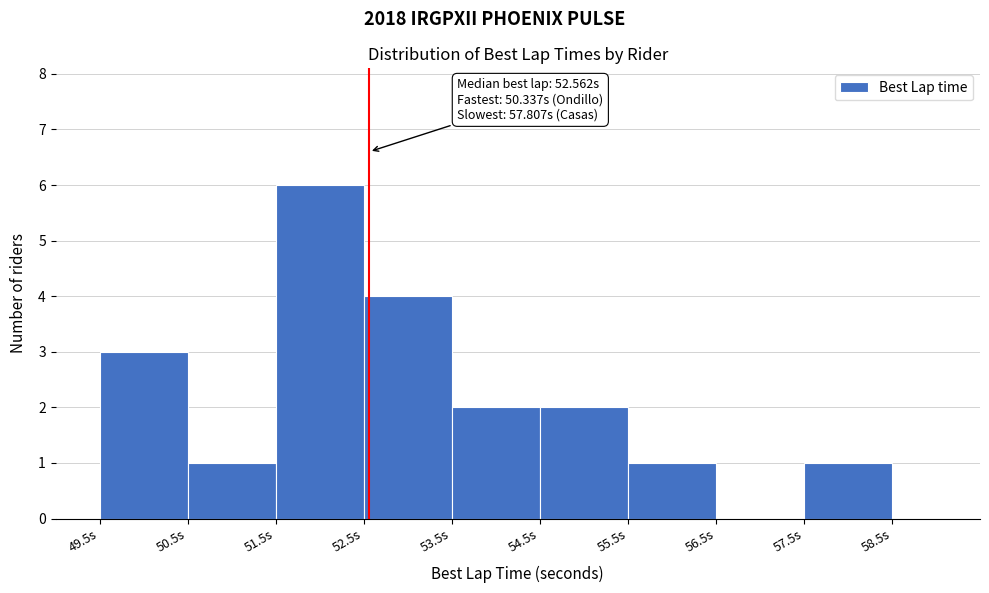

Over which range of the x-axis is the bar tallest?

51.5 to 52.5